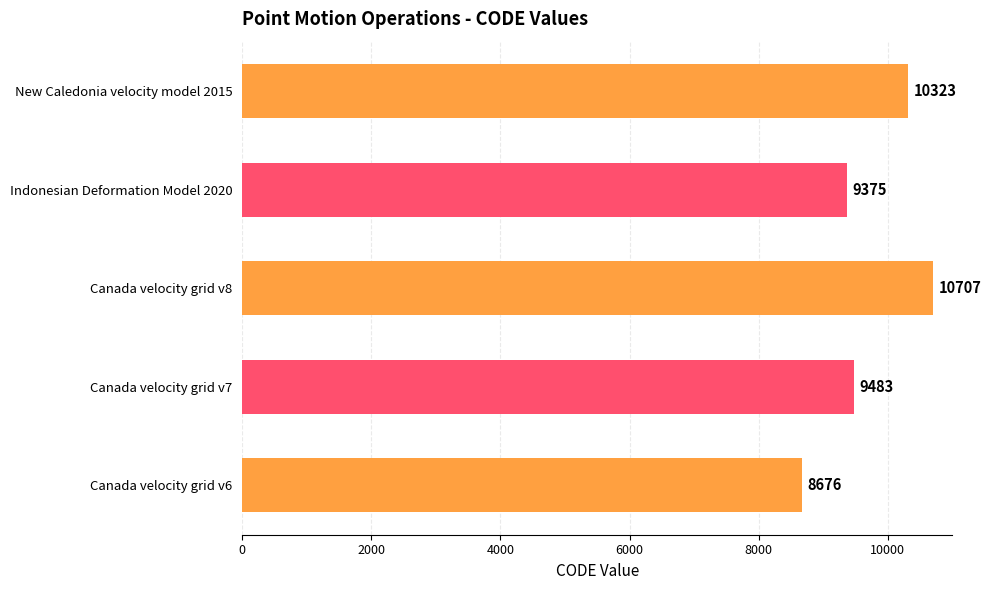

Which label corresponds to the largest value in the chart?

Canada velocity grid v8